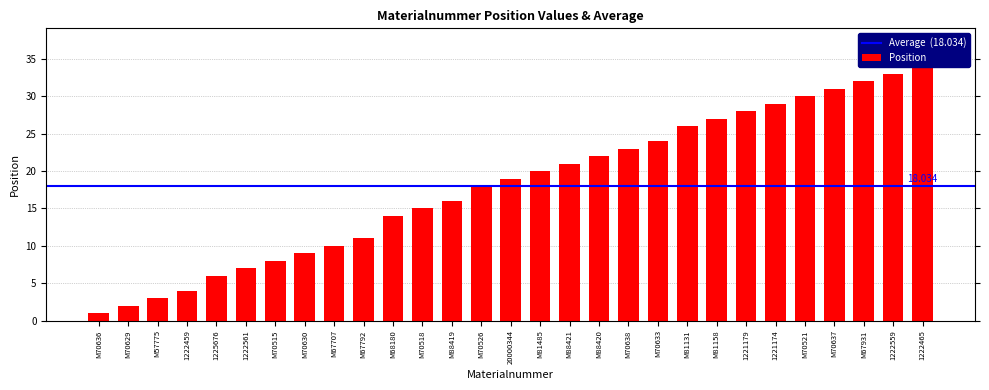

Reading right to left, extract all data points from this chart.

34	33	32	31	30	29	28	27	26	24	23	22	21	20	19	18	16	15	14	11	10	9	8	7	6	4	3	2	1